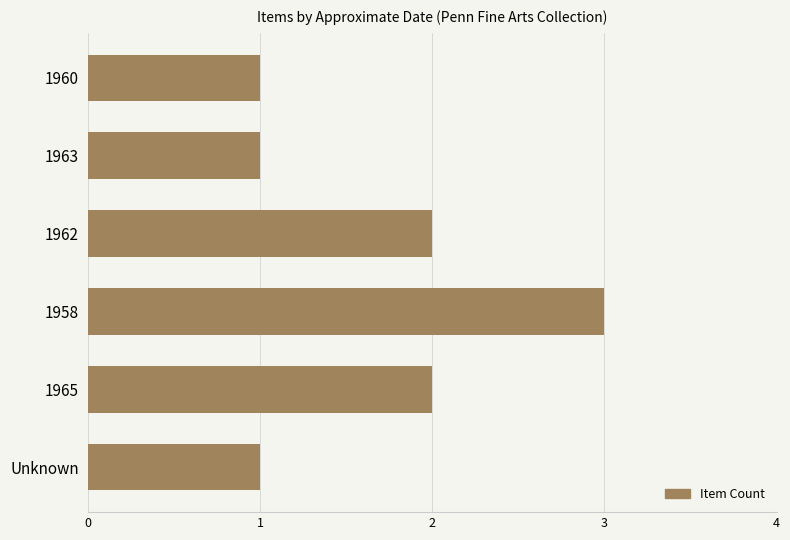

How many data points are less than 2?

3